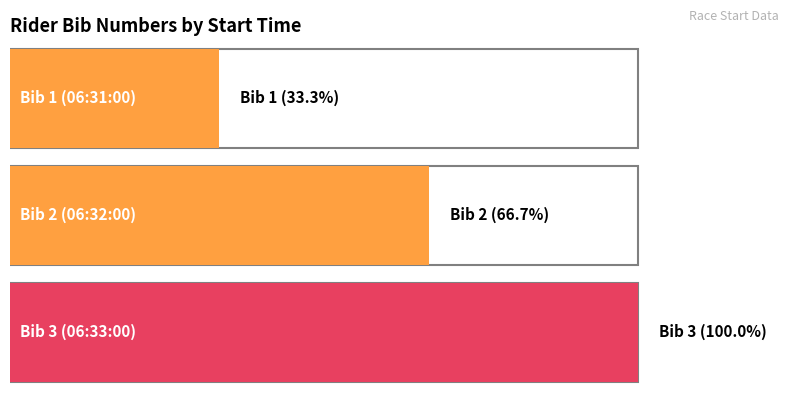

True or false: the data shows 2 at 06:33:00.

False